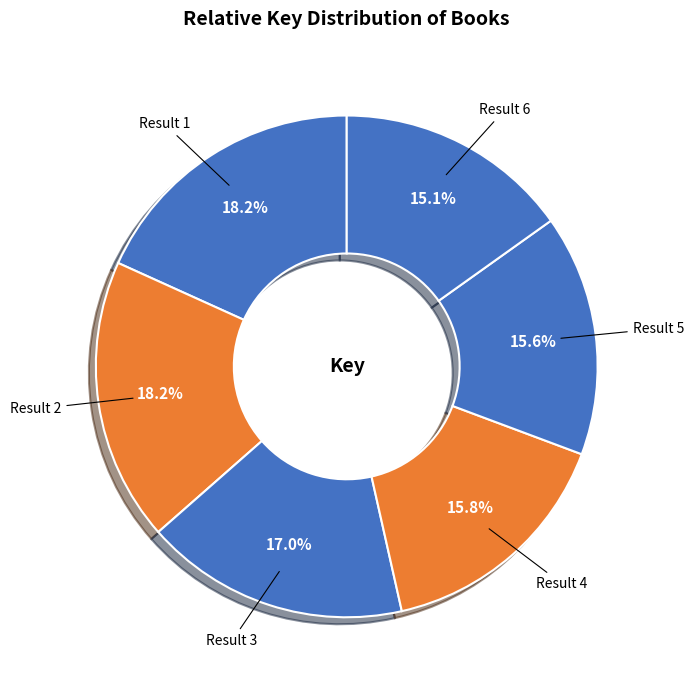

Does Result 2 account for over 50% of the chart?

No